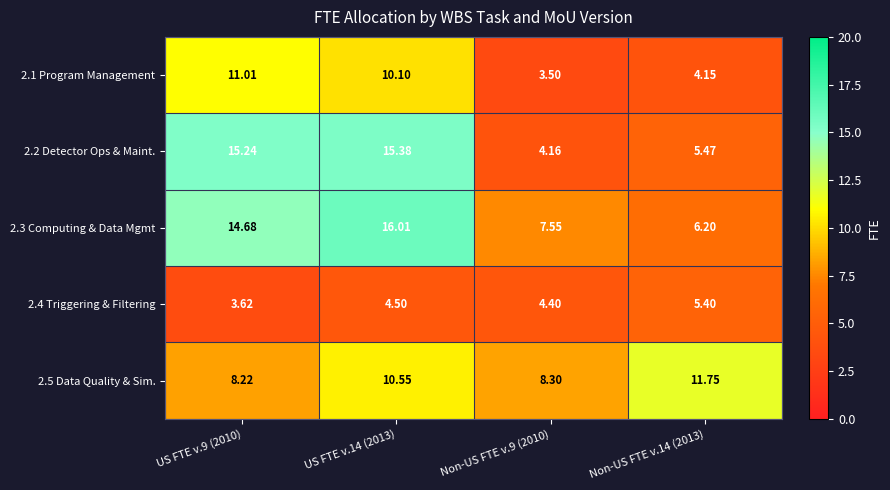

At Non-US FTE v.14 (2013), list the series in order from largest to smallest.

2.5 Data Quality & Sim., 2.3 Computing & Data Mgmt, 2.2 Detector Ops & Maint., 2.4 Triggering & Filtering, 2.1 Program Management